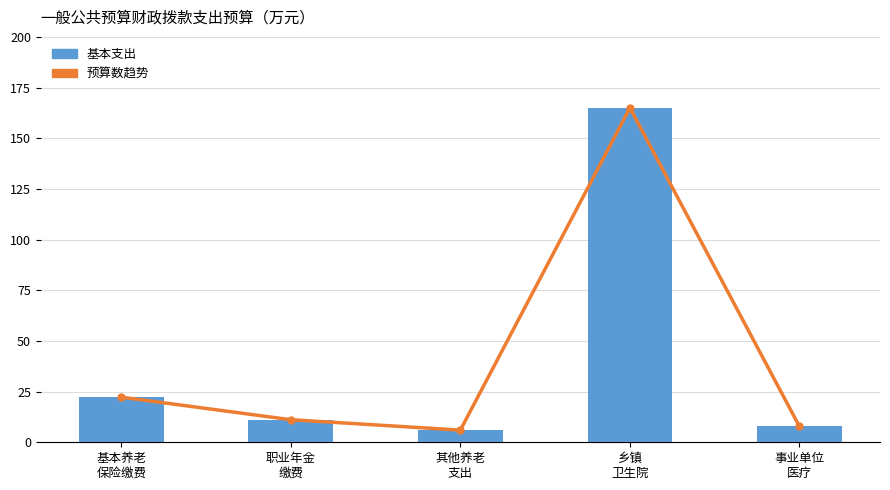

Where is 基本支出 nearest to the value 85?

基本养老
保险缴费